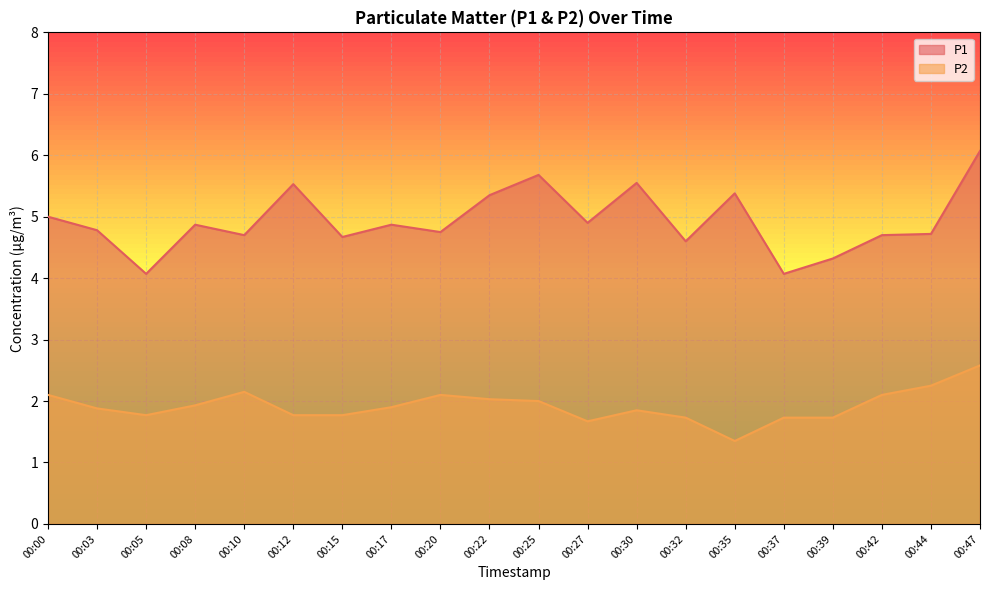

What is the difference between the maximum and minimum values in the P1 series?

2.0